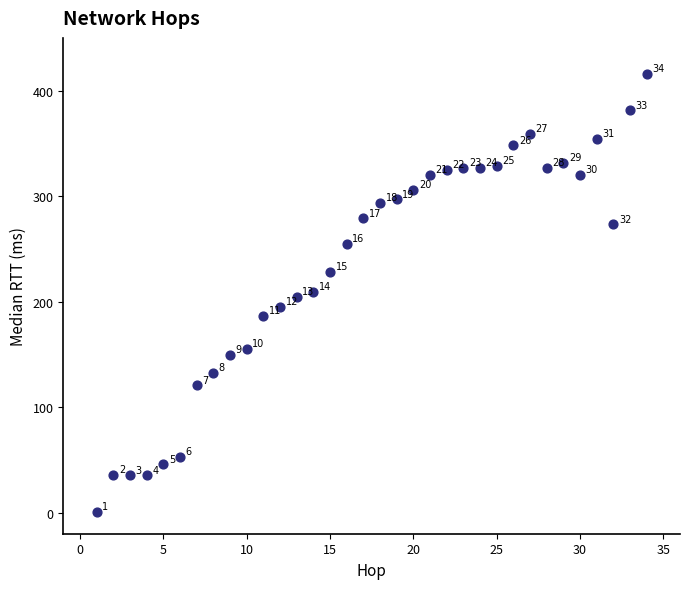

What Y value in the scatter plot is closest to 208?

209.3